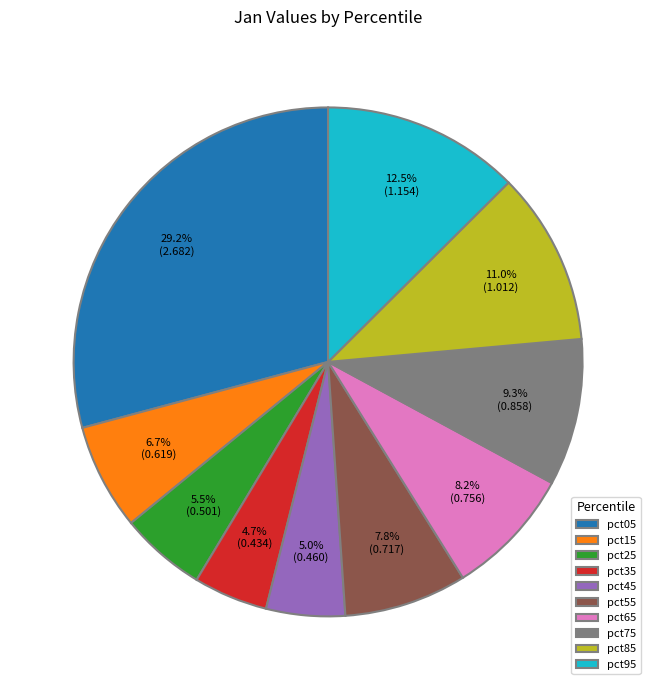

Combined, do pct35 and pct95 account for over 50%?

No